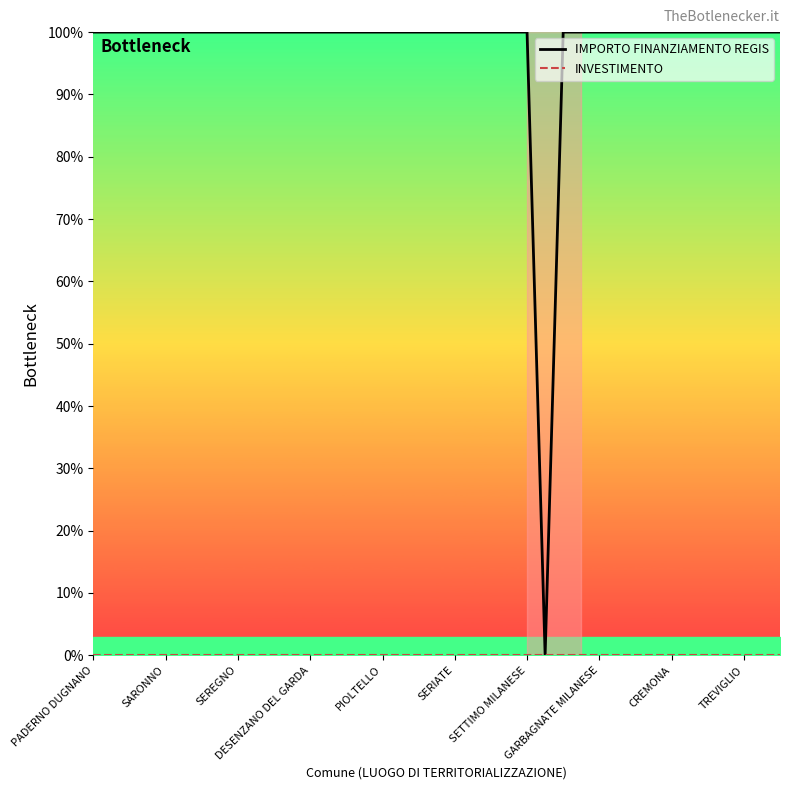

What is the approximate value of IMPORTO FINANZIAMENTO REGIS at SARONNO, to the nearest 10?

100